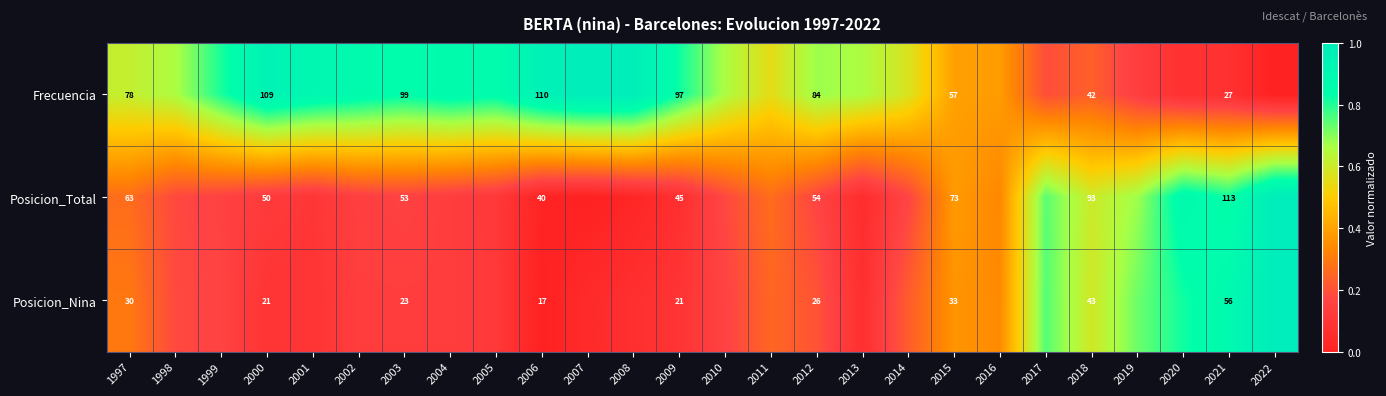

Is the value of Frecuencia at 2015 greater than the value of Posicion_Total at 2009?

Yes